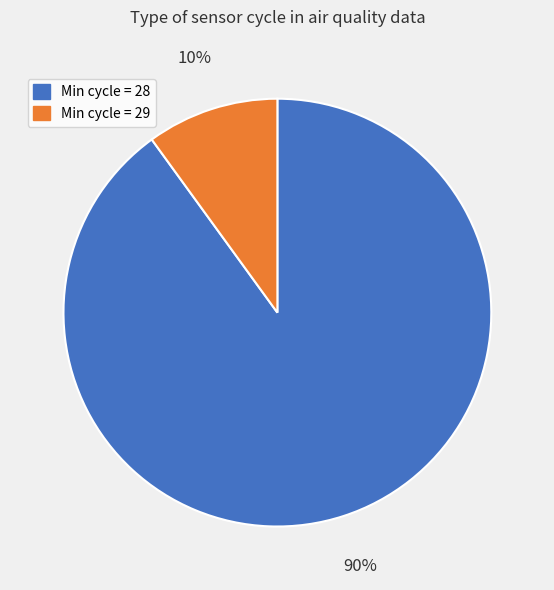

Is there any slice that represents more than half of the pie?

Yes